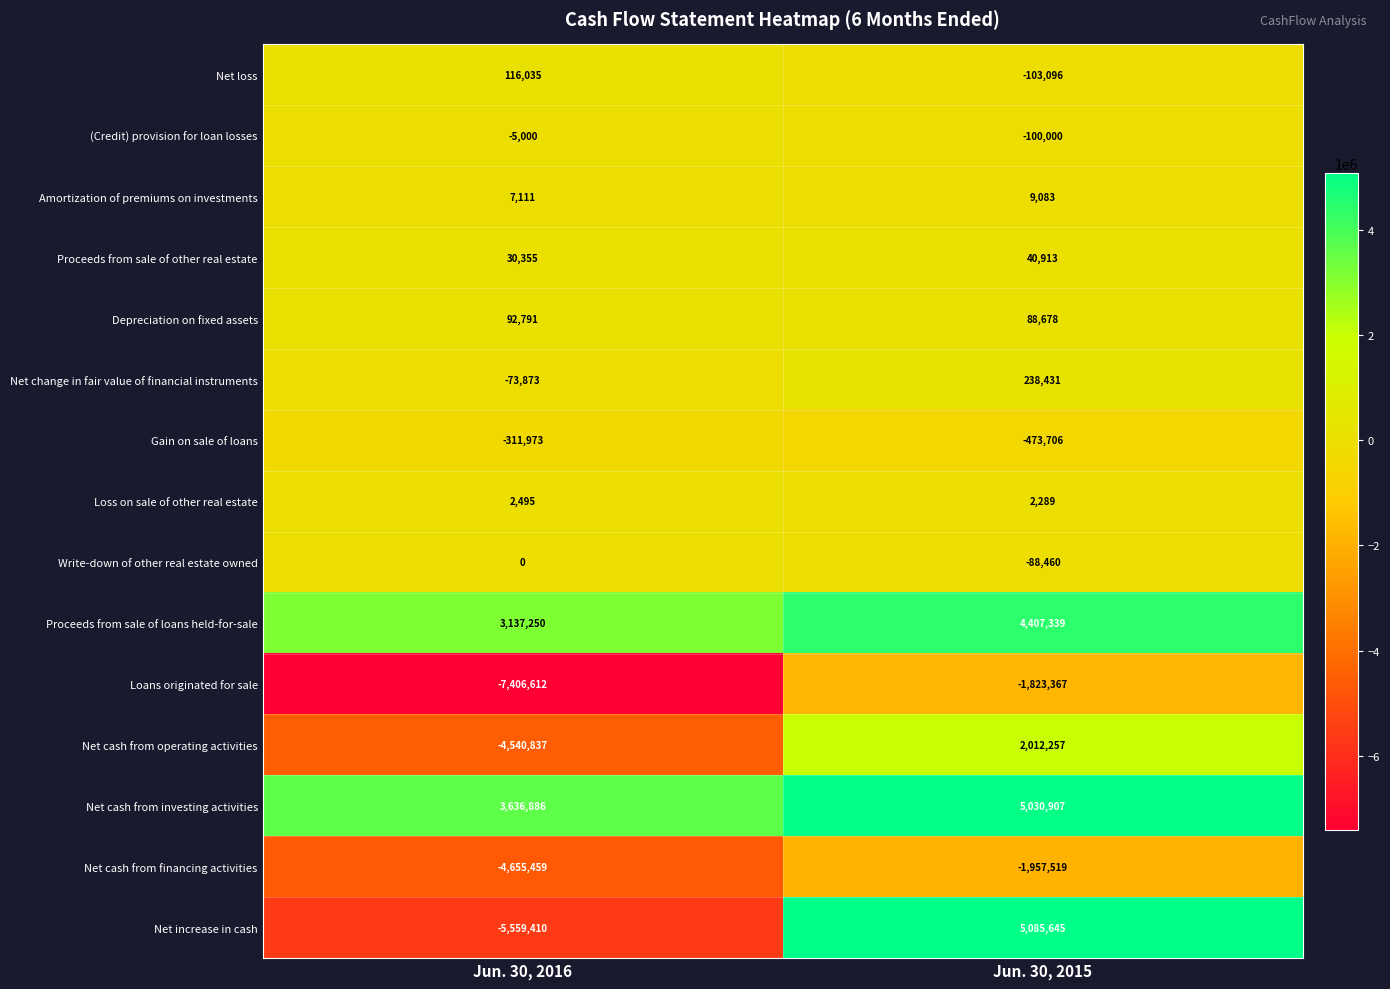

The value of Proceeds from sale of other real estate at Jun. 30, 2015 is 40913. True or false?

True